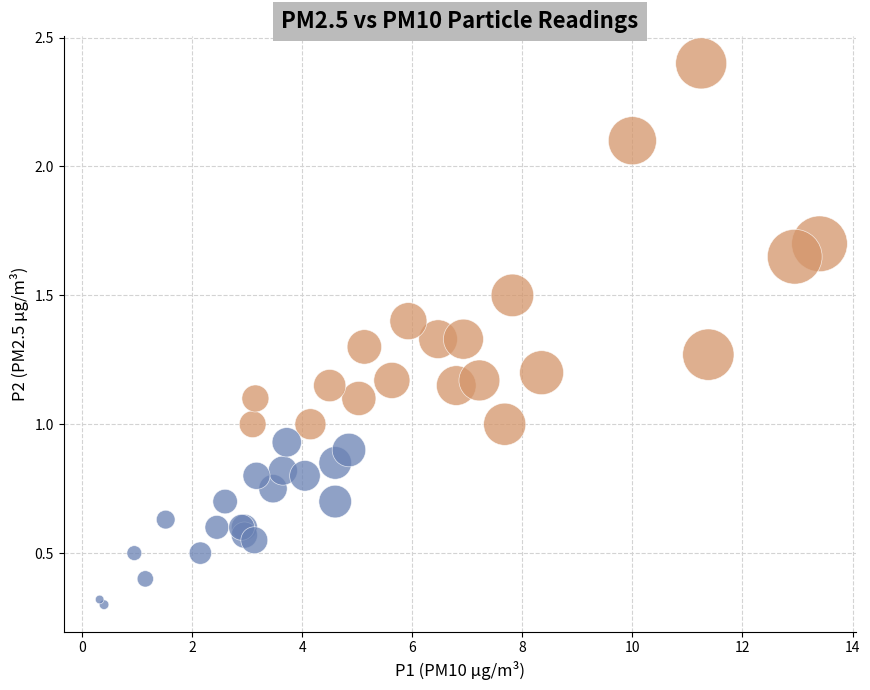

Which series reaches the maximum Y coordinate?

P2 ≥ 1.0 (High)